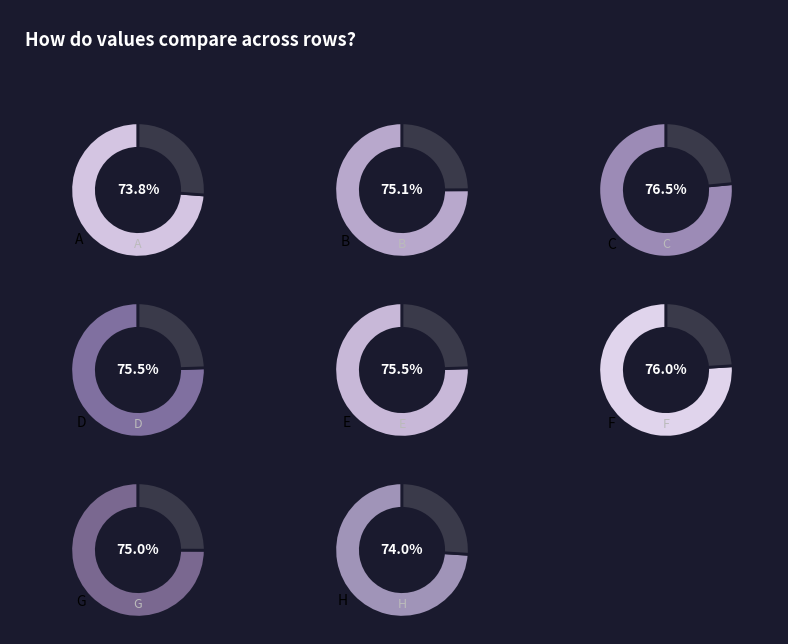

True or false: A accounts for 24% of the total.

False